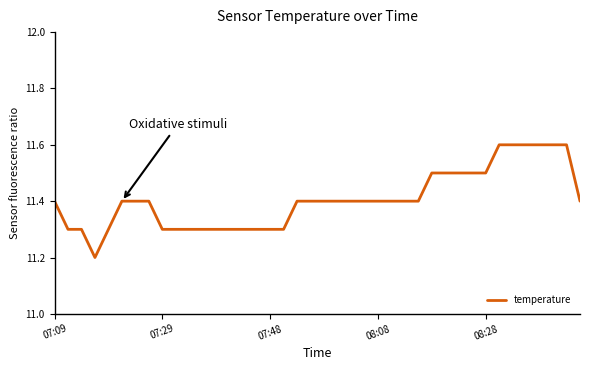

What is the difference between the maximum and second lowest values?

0.3